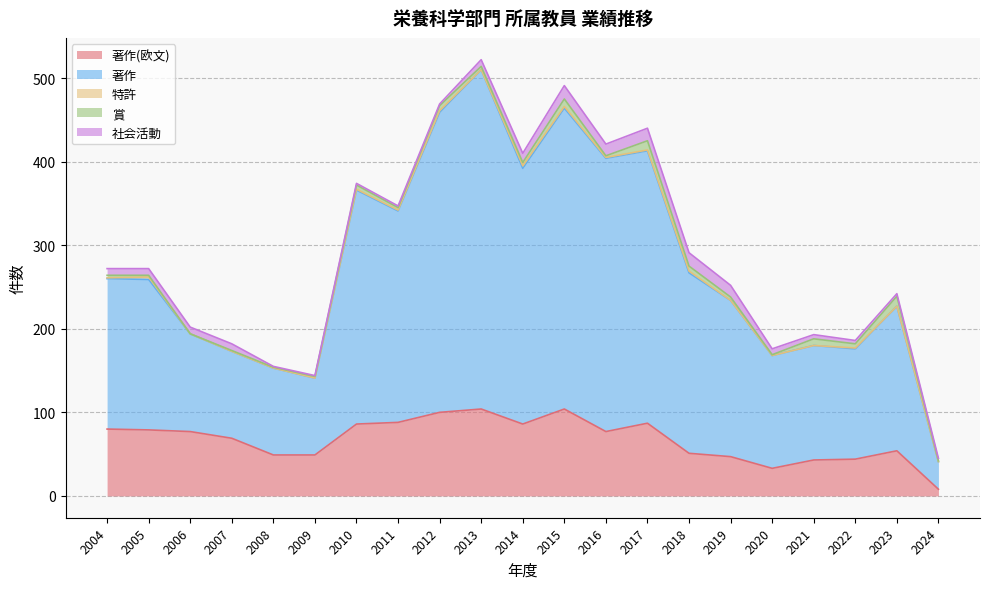

True or false: 著作 and 賞 cross at least once.

False